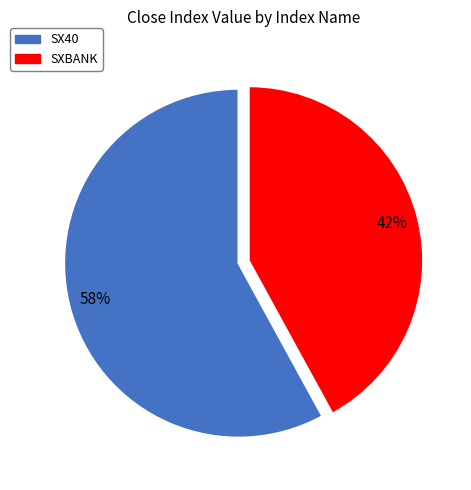

To the nearest percent, what is the average slice percentage?

50%